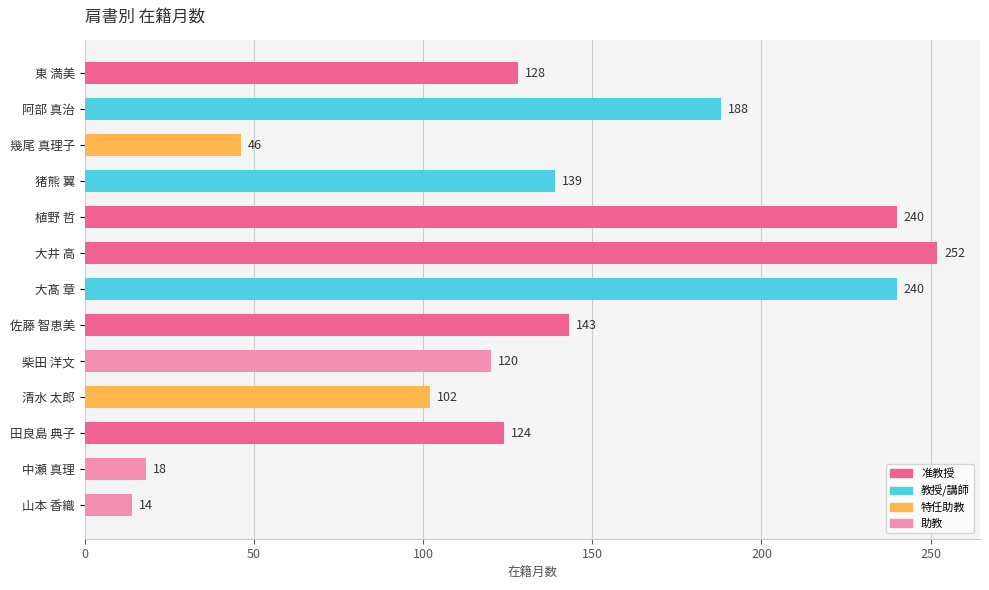

Reading bottom to top, what are all the values shown in this chart?

14	18	124	102	120	143	240	252	240	139	46	188	128